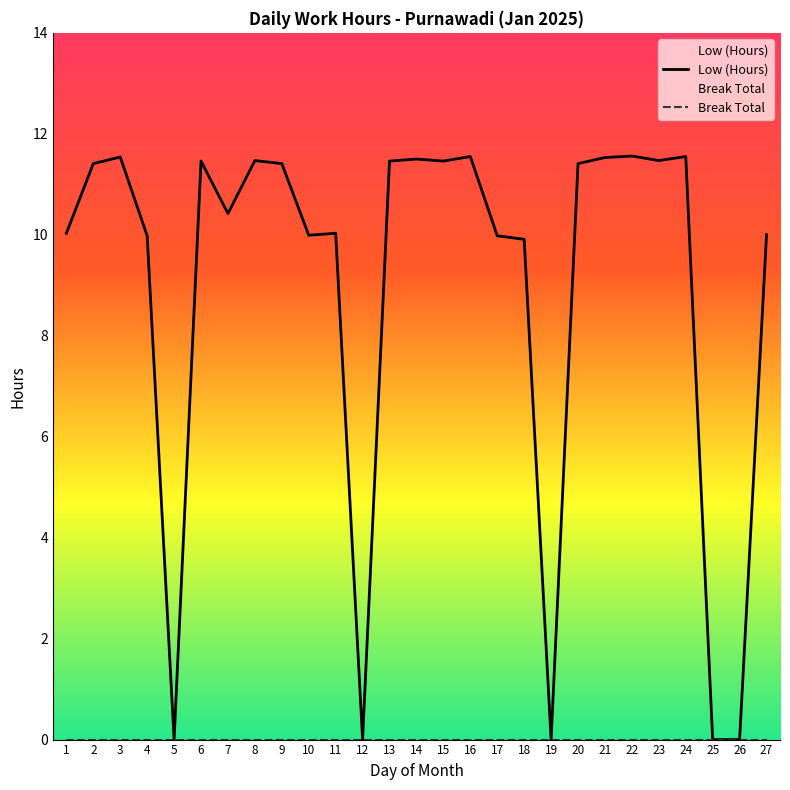

Between 4 and 14, which is larger?

14